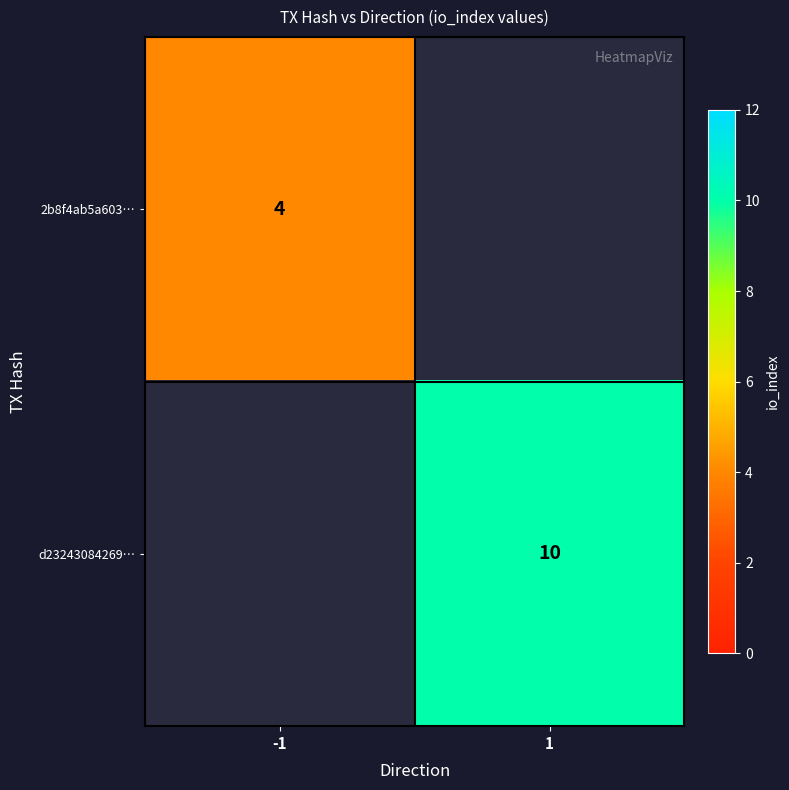

Is it true that 2b8f4ab5a603… equals 7 at -1?

False